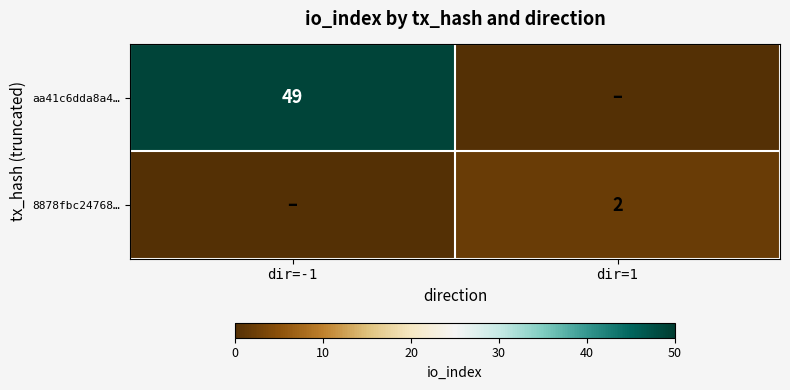

The 8878fbc24768… series shows 4 at dir=1. True or false?

False